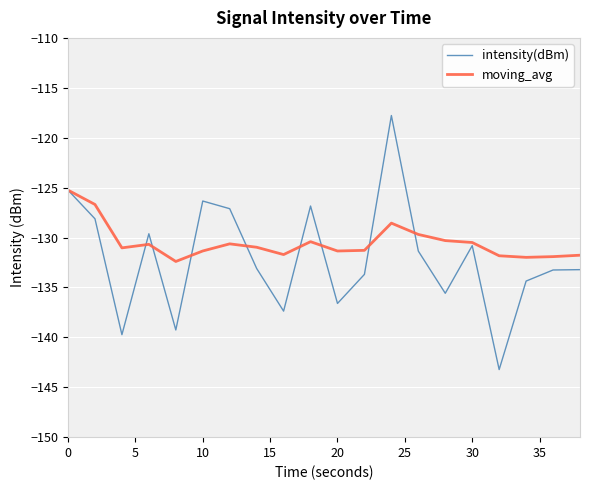

How many values in the moving_avg series are below -130?

16